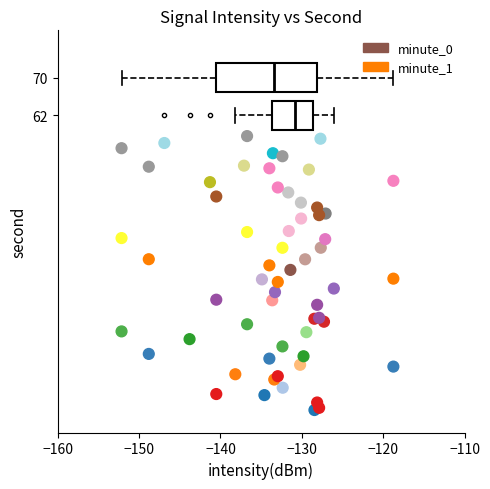

What are all the series names shown in the legend?

minute_0, minute_1